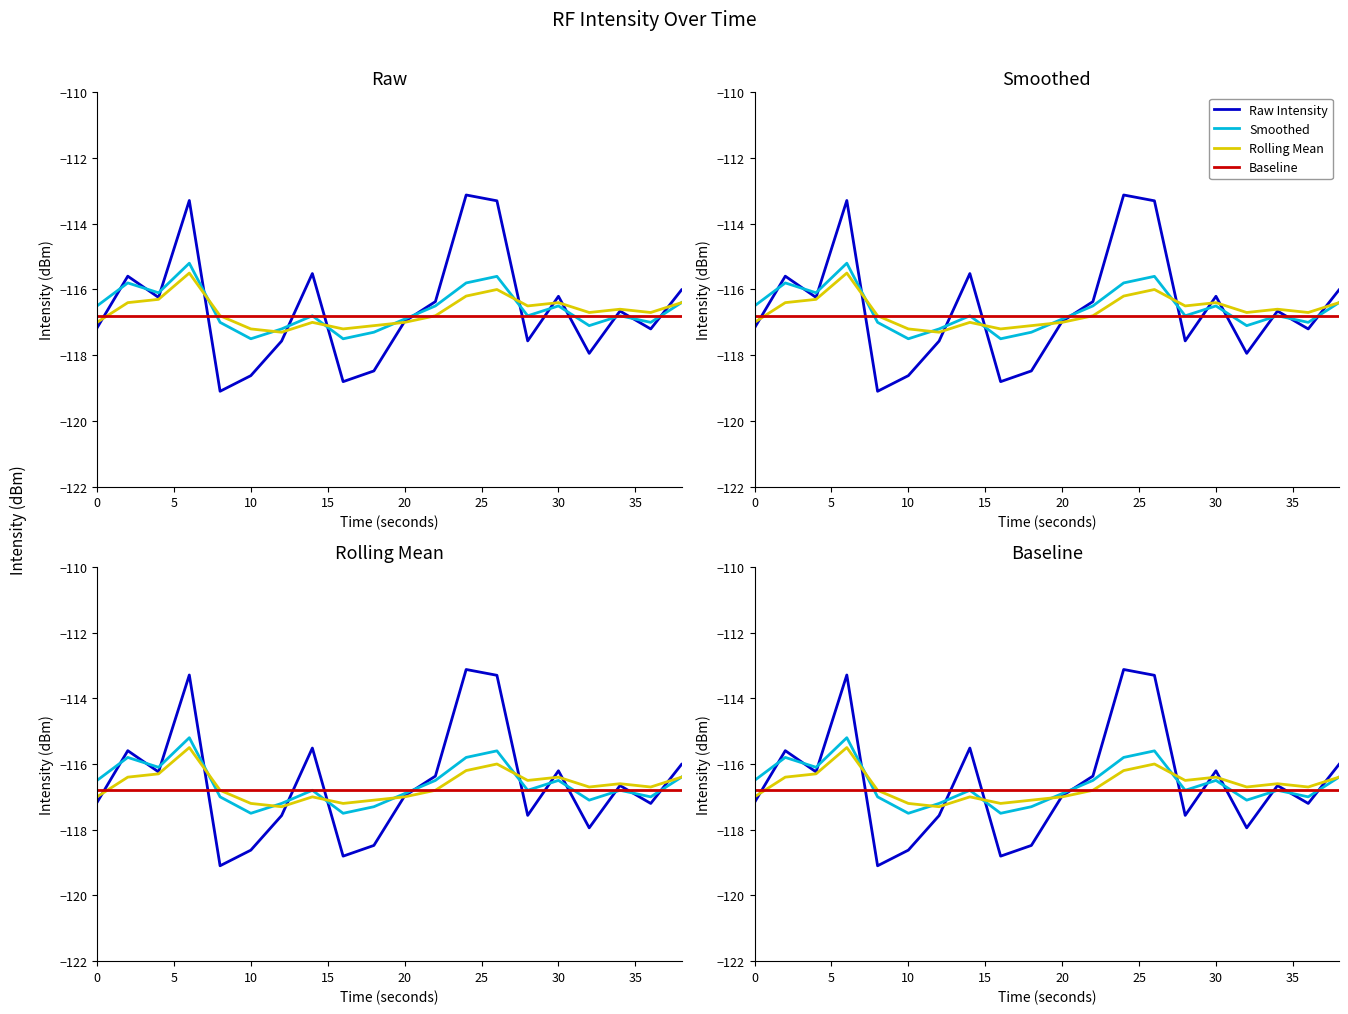

What is the difference between the maximum and minimum values in the Rolling Mean series?

1.8